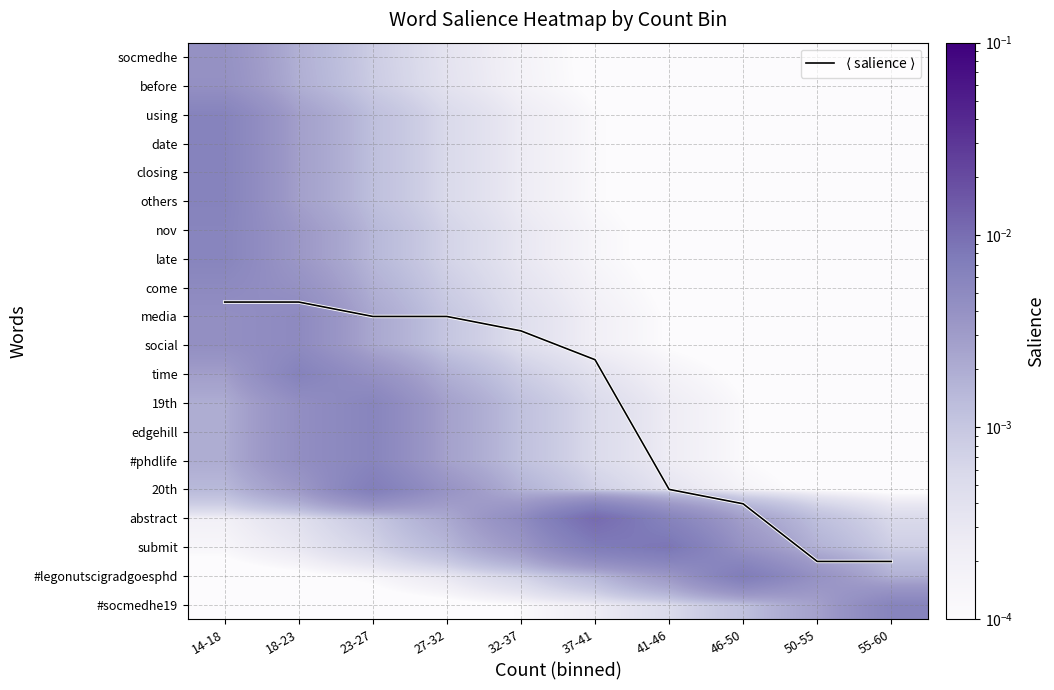

At which label is $\langle$ salience $\rangle$ closest to 6?

41-46